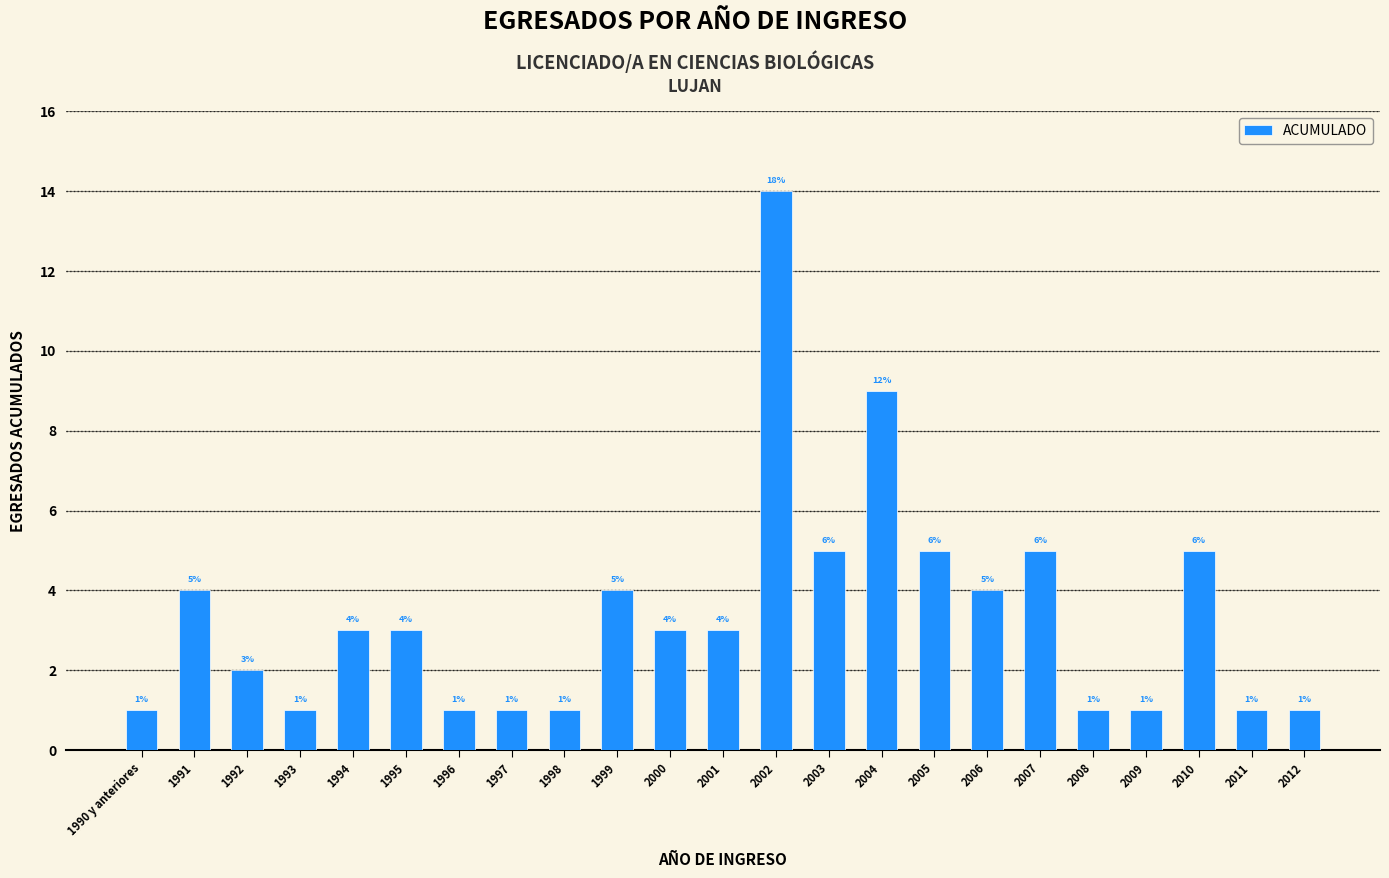

What is the change in value from 1990 y anteriores to 1995?

+2